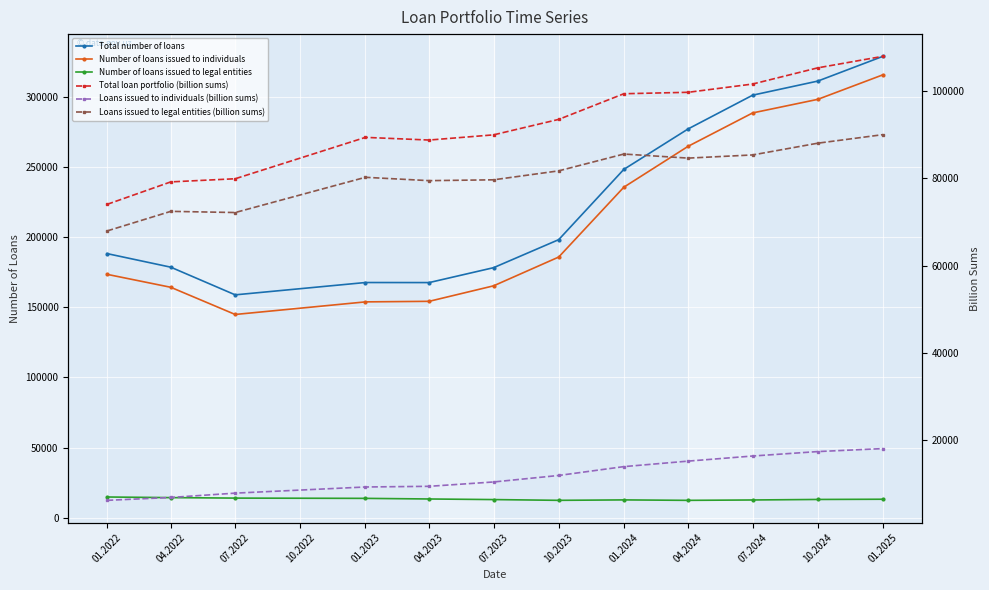

Count the number of categories in the chart.

12